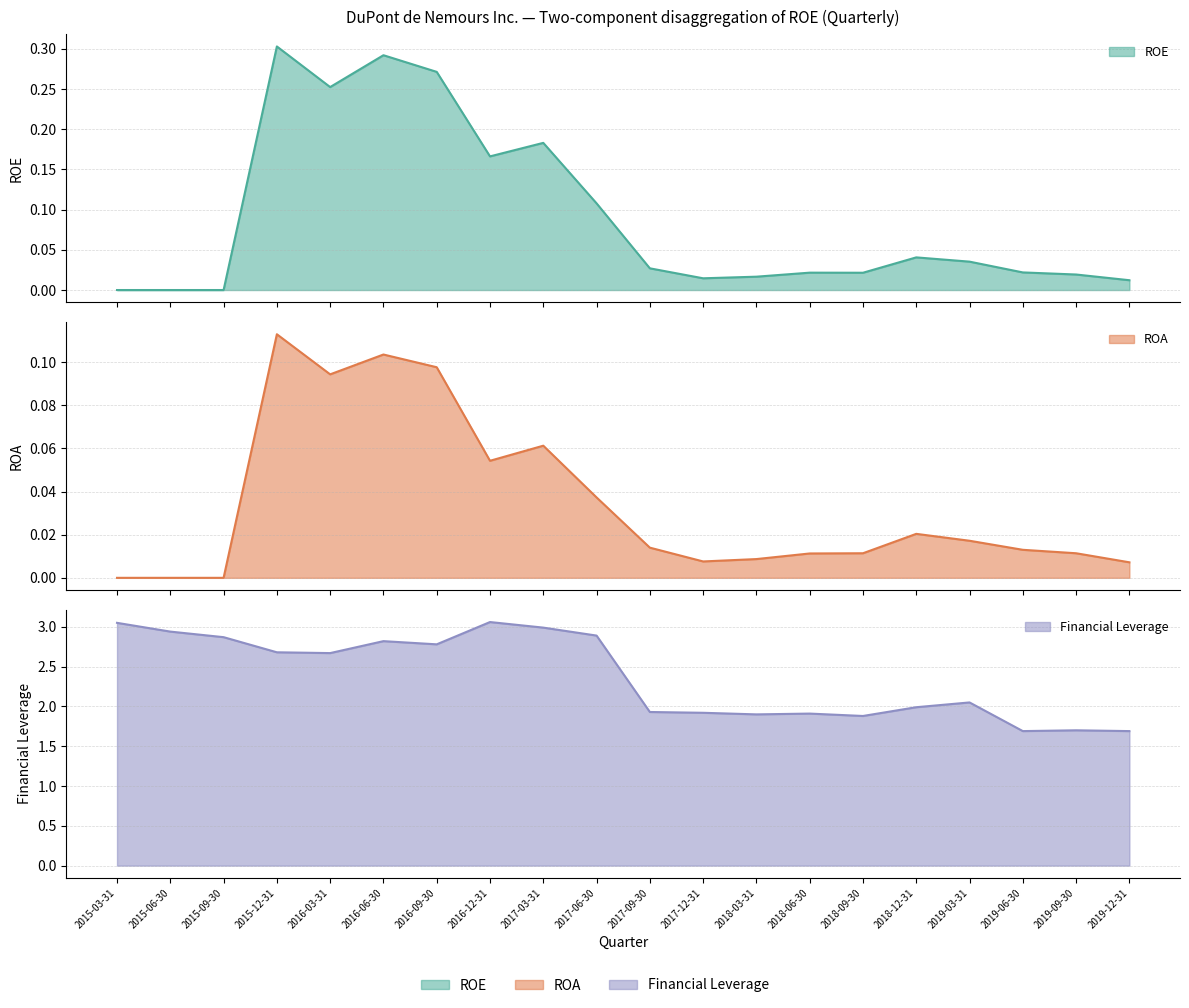

What is the total value across all series at 2017-03-31?

3.2